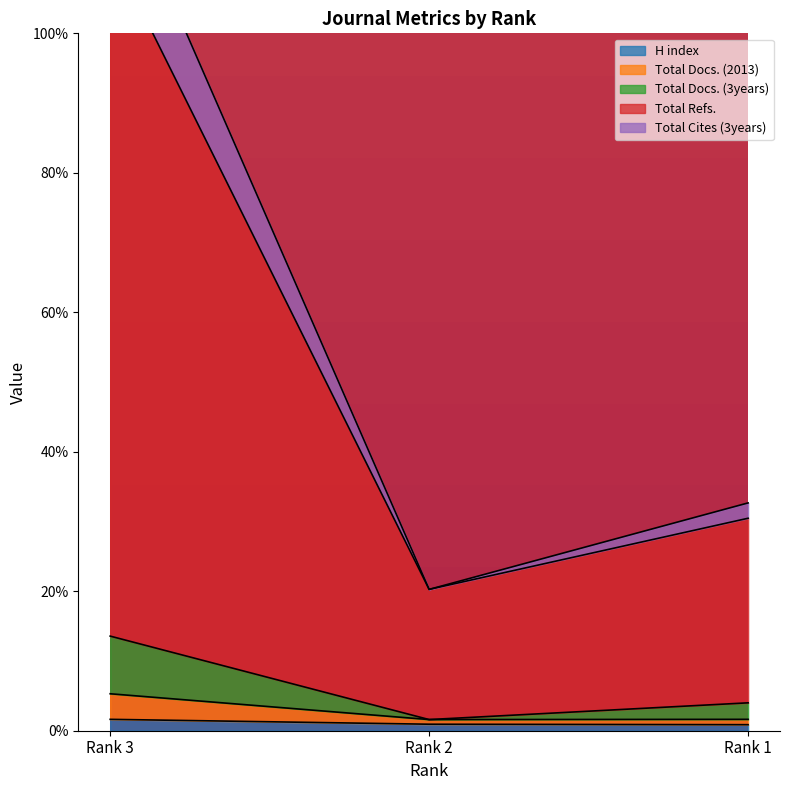

What is the value of the H index point at the 3rd from the left?

0.9